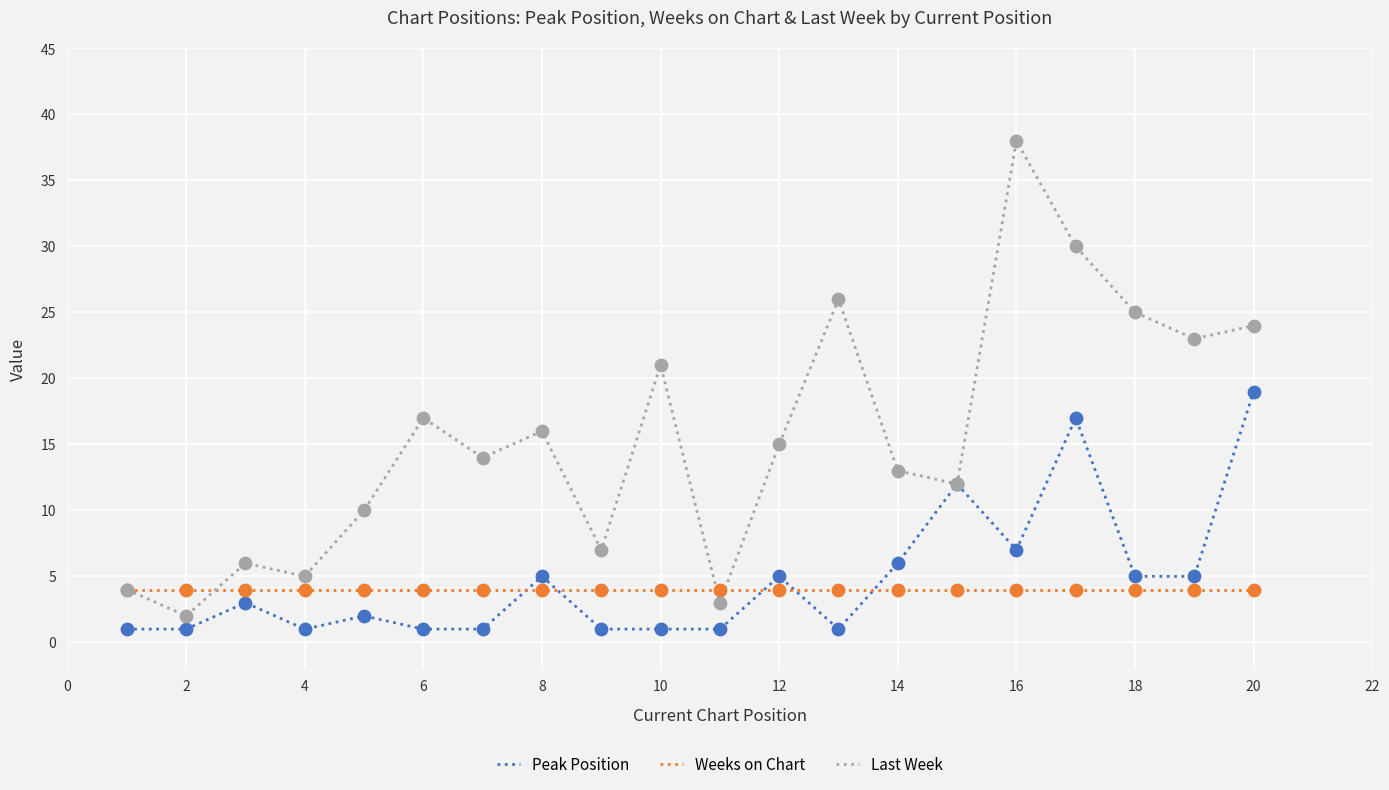

How many times do Weeks on Chart and Peak Position cross each other?

5